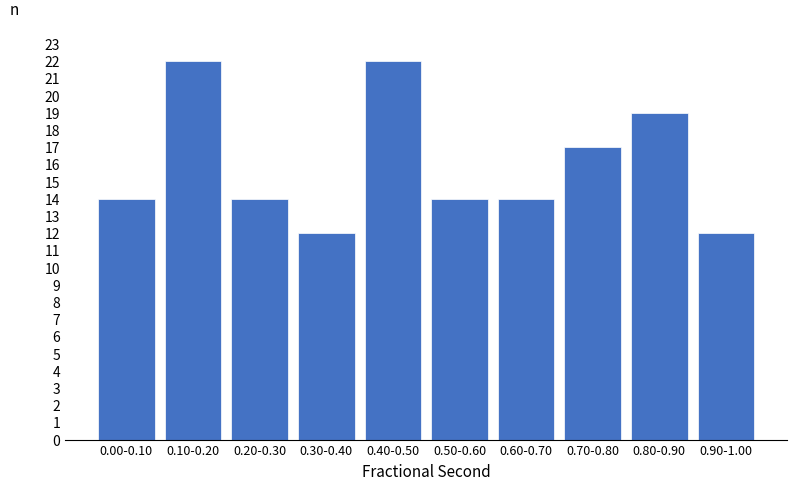

Reading left to right, transcribe all the data shown in this chart.

14	22	14	12	22	14	14	17	19	12